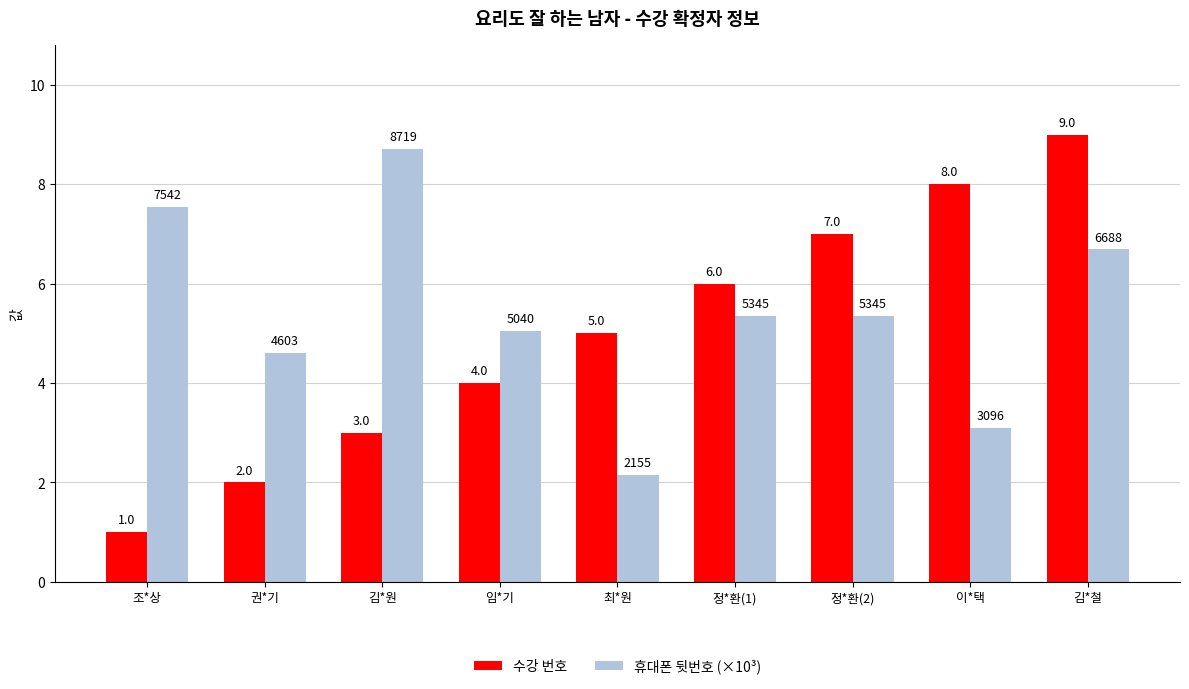

What is the label of the 7th bar from the left?

정*환(2)